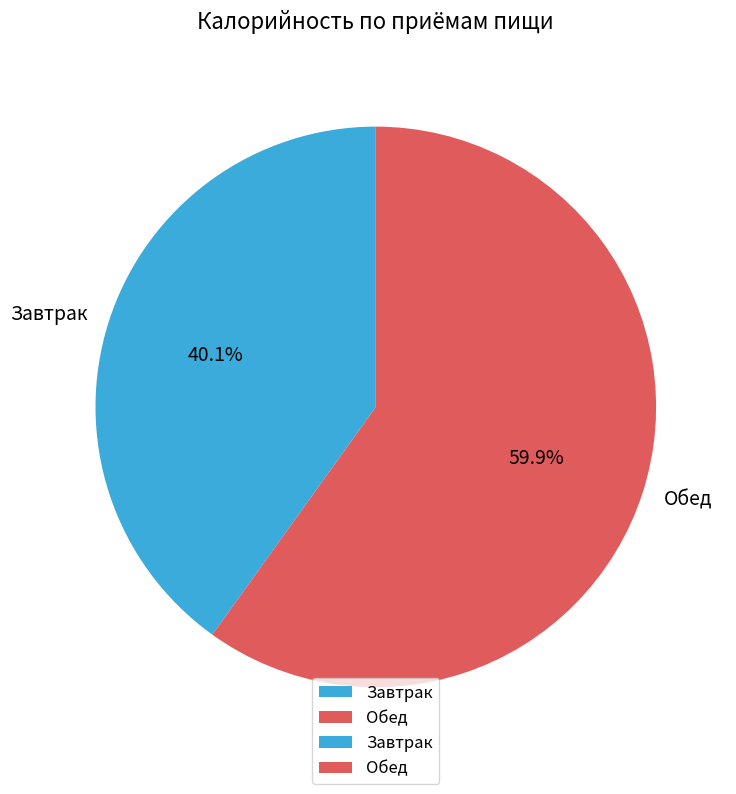

Does Завтрак represent more than half of the total?

No